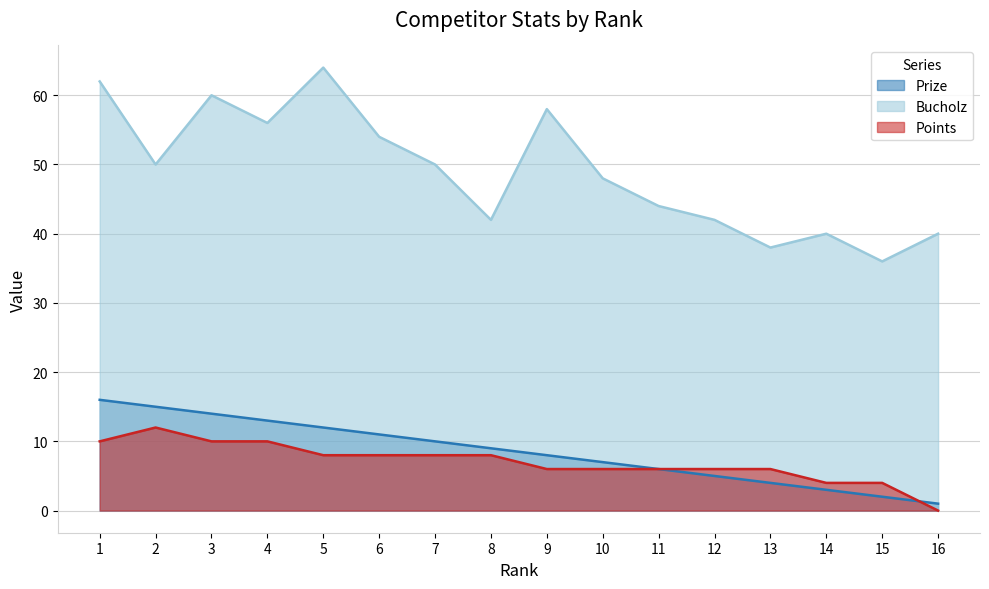

Which series has the widest spread of values?

Bucholz